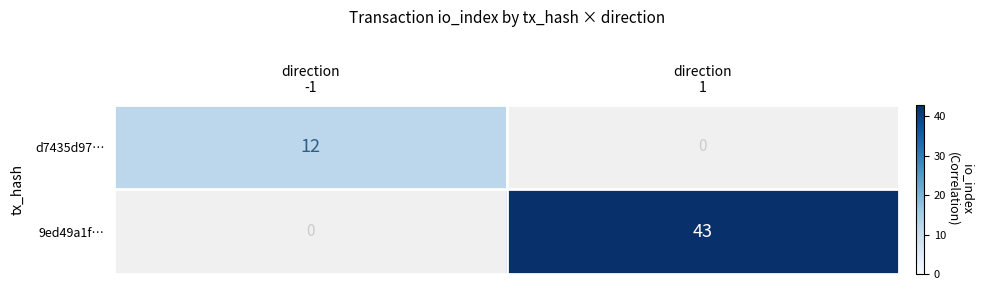

What is the sum of all d7435d97… values?

12